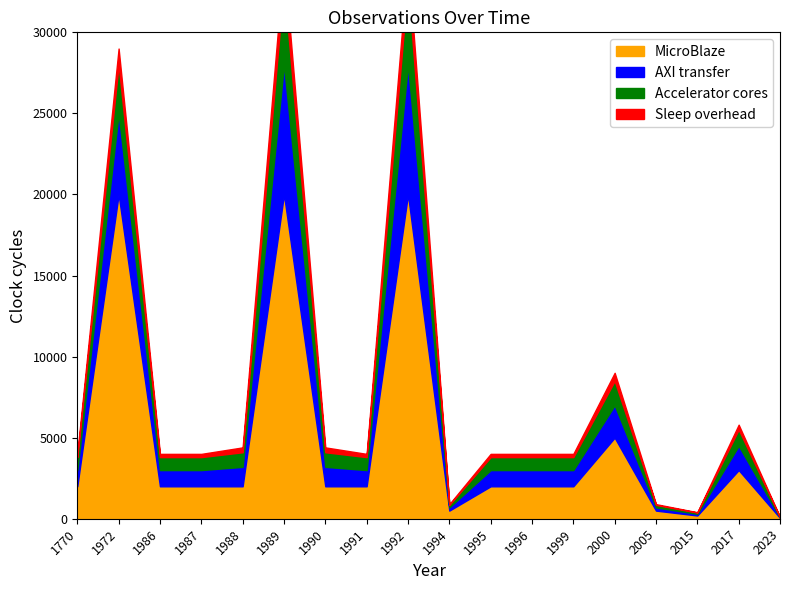

What are all the series names shown in the legend?

MicroBlaze, AXI transfer, Accelerator cores, Sleep overhead